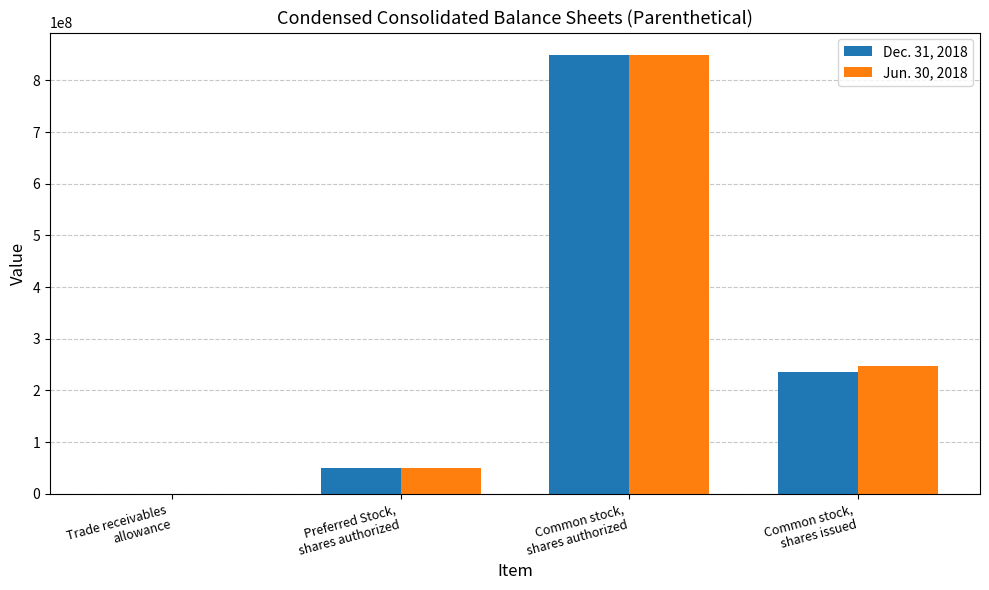

The value of Jun. 30, 2018 at Common stock,
shares authorized is 850000000.0. True or false?

True